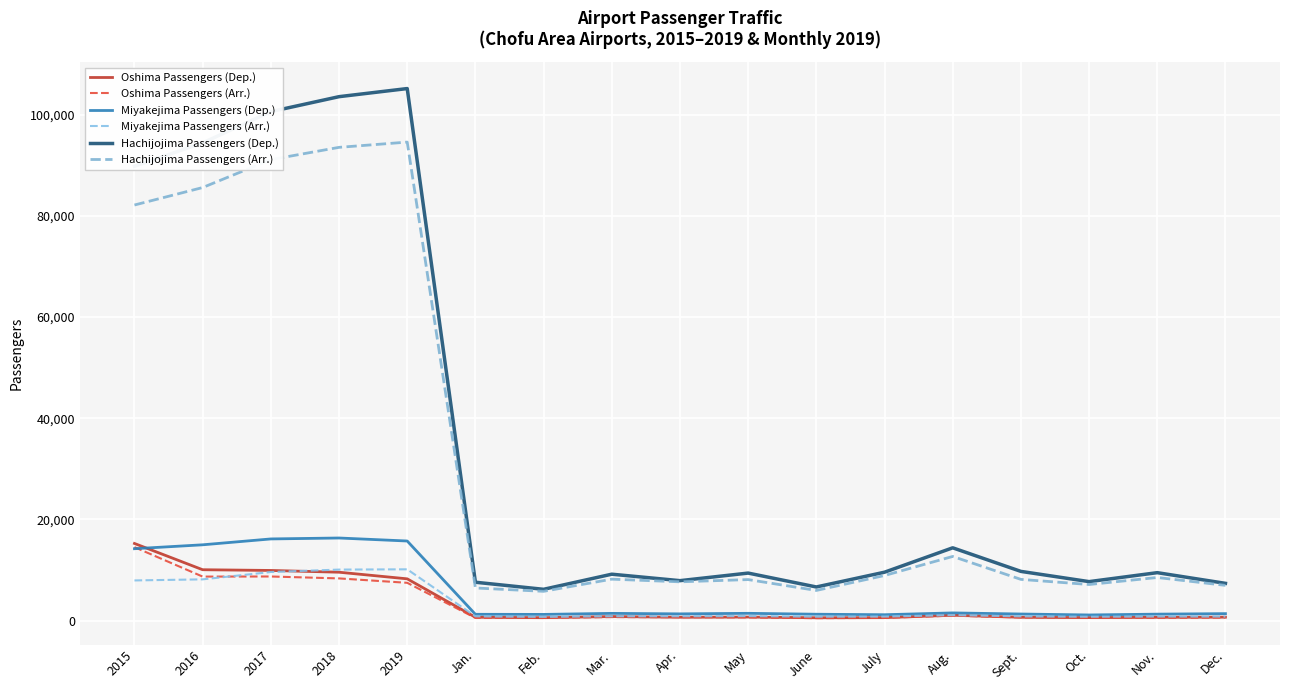

What is the maximum value shown in the chart?

105139